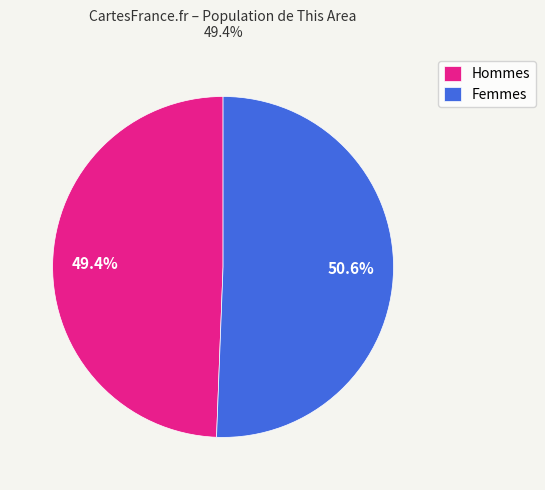

Is there a majority slice in this chart?

Yes